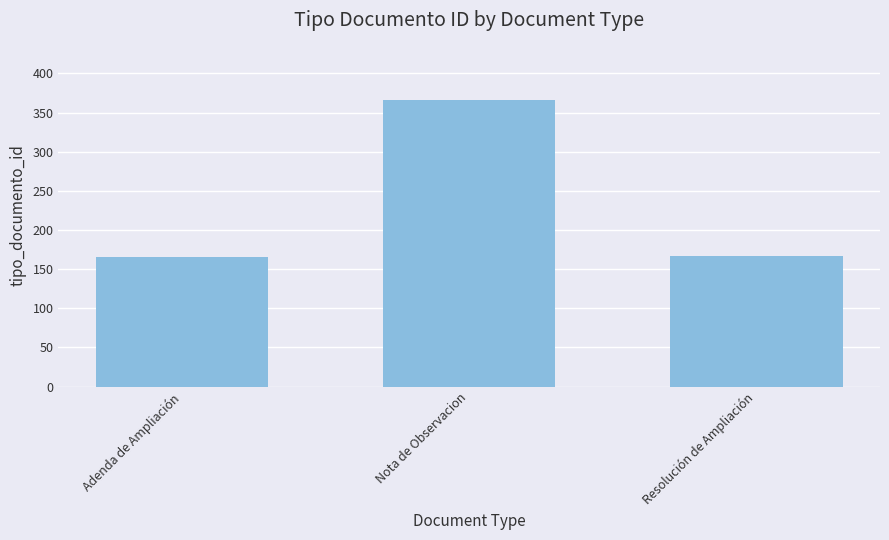

What is the value of the 1st bar from the left?

166